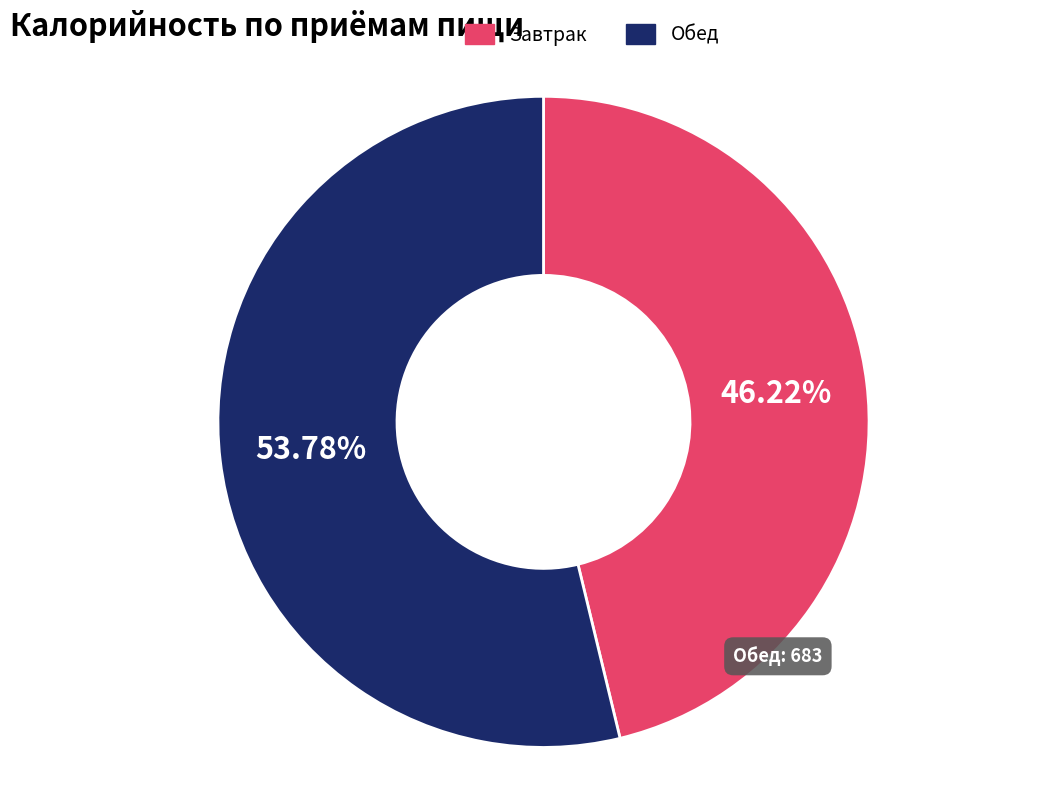

Is there any slice that represents more than half of the pie?

Yes